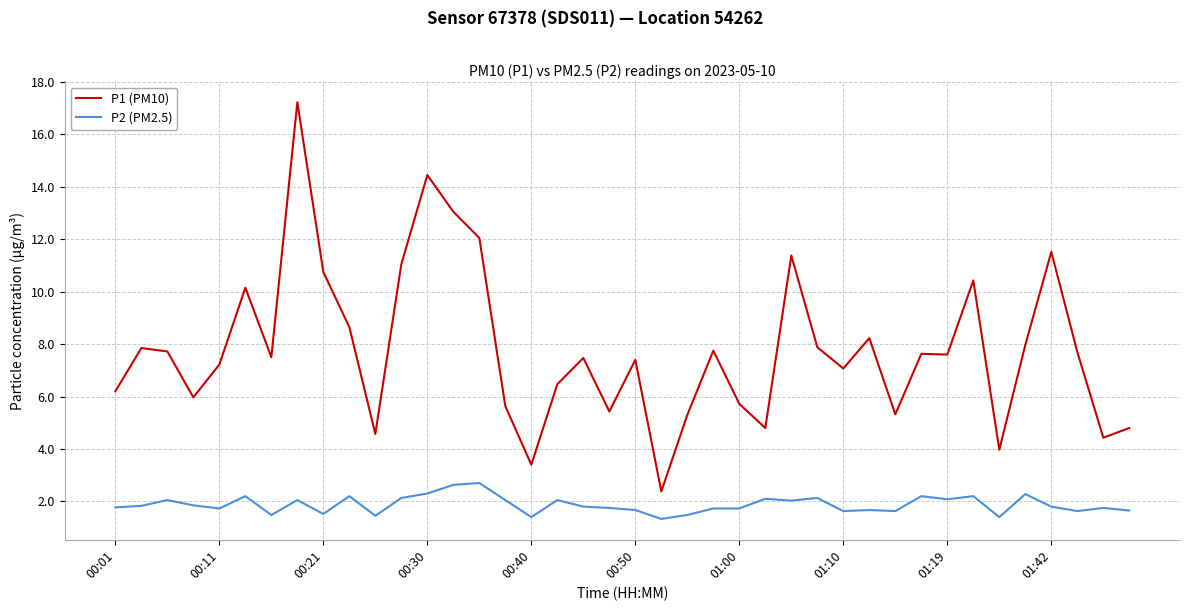

What is the lowest value of the P1 (PM10) series?

2.4